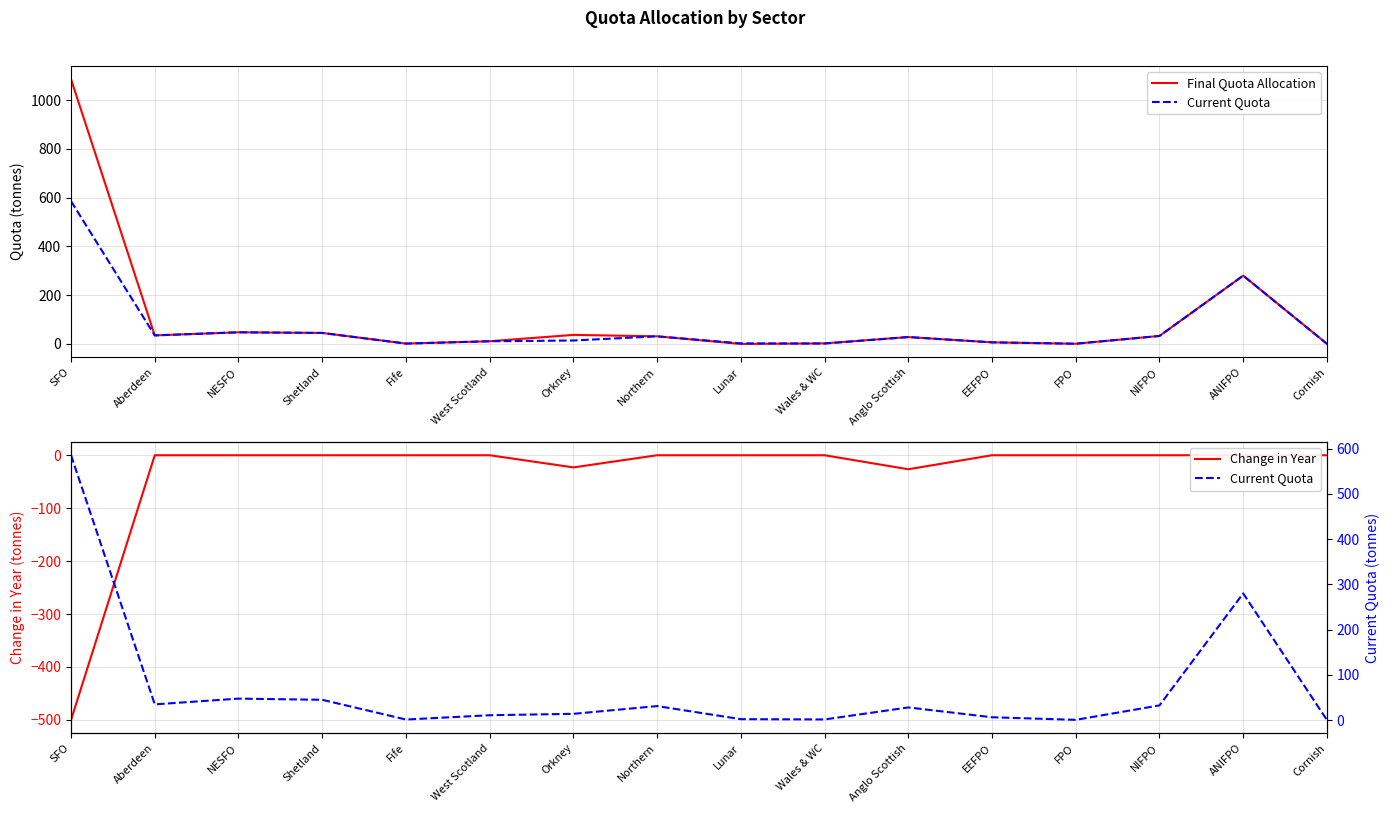

What is the spread (max minus min) of values at Orkney?

60.1